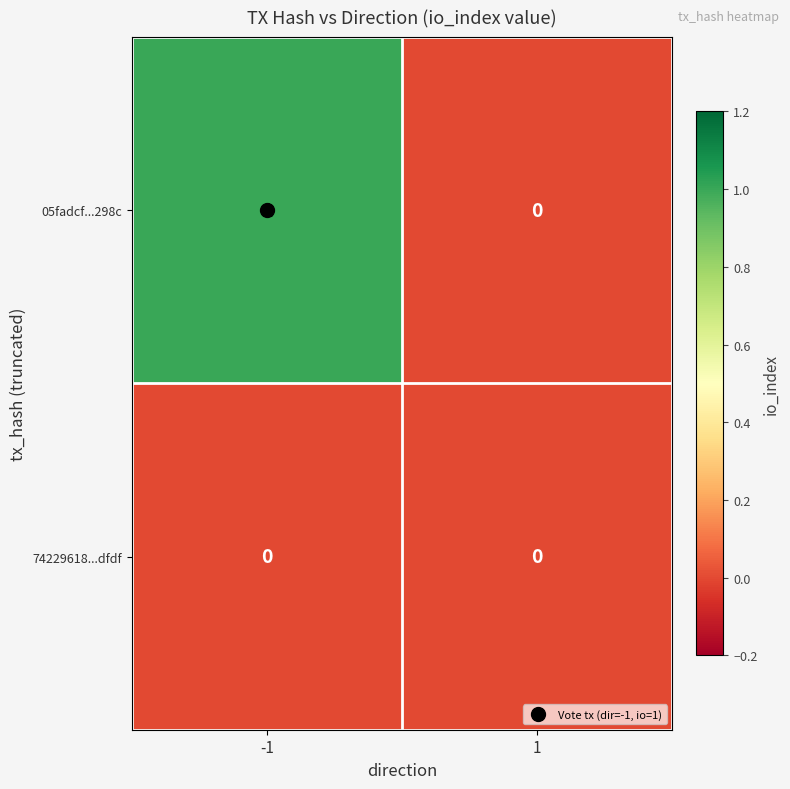

Which series changed the most between -1 and 1?

05fadcf...298c